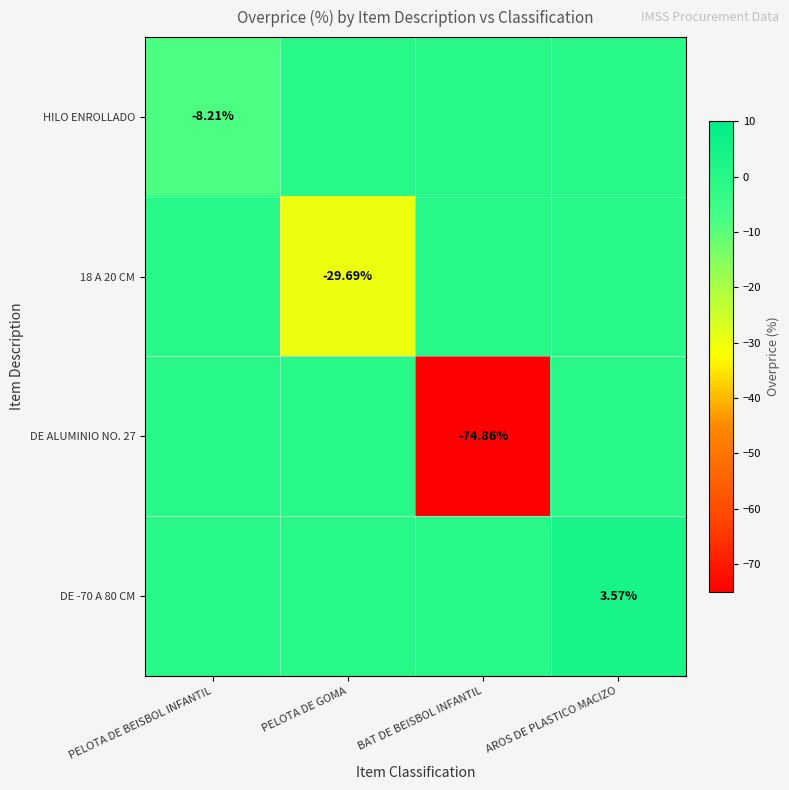

Which category has the lowest value in the DE ALUMINIO NO. 27 series?

BAT DE BEISBOL INFANTIL